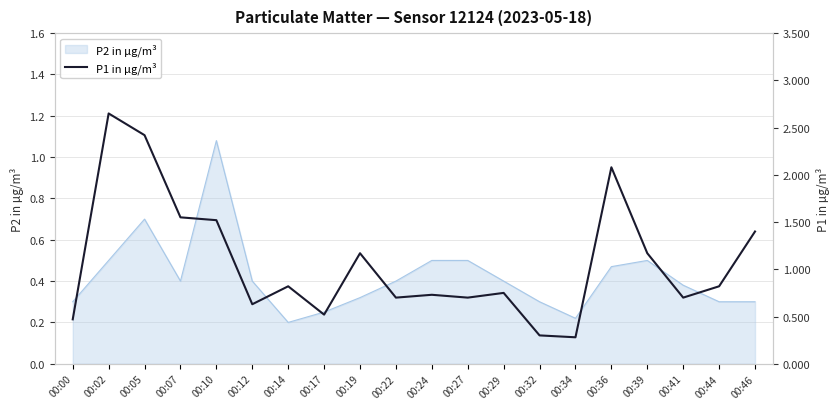

How many lines are shown in the chart?

1